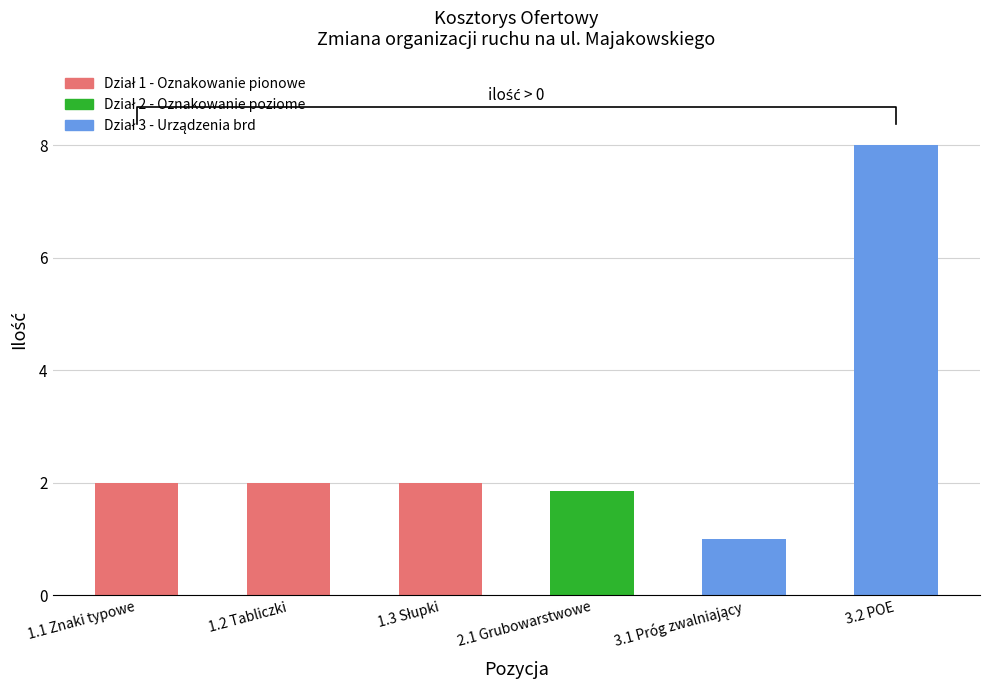

Rank the categories by value from highest to lowest.

3.2 POE, 1.1 Znaki typowe, 1.2 Tabliczki, 1.3 Słupki, 2.1 Grubowarstwowe, 3.1 Próg zwalniający